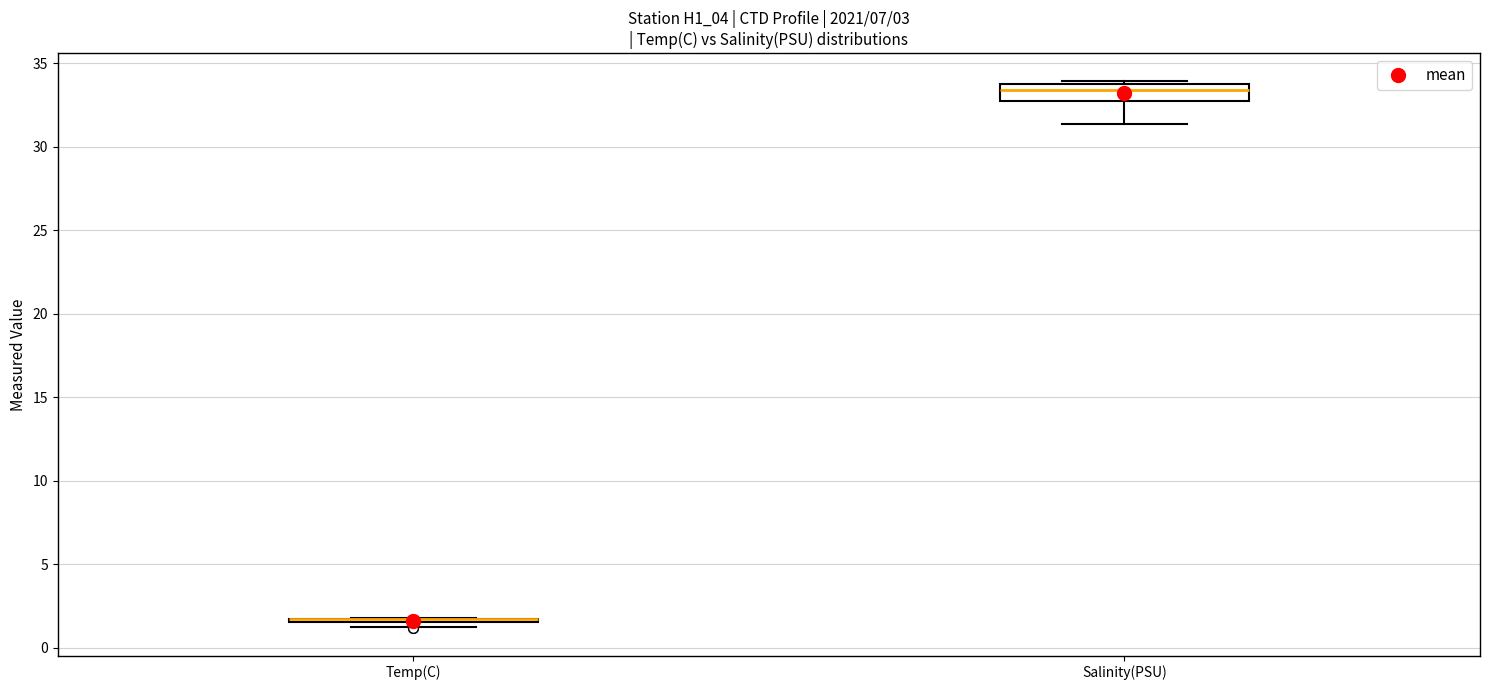

Reading left to right, read every box against the y-axis: the position of its median line, the range the box covers, and the ends of its whiskers. The values are not printed on the chart, so give them approximately, as read against the axis.

Temp(C): box collapsed to a line at 1.5, whiskers 1.0 to 2.0
Salinity(PSU): median 33.5, box 32.5 to 34.0, whiskers 31.5 to 34.0 (just above the box's upper edge)